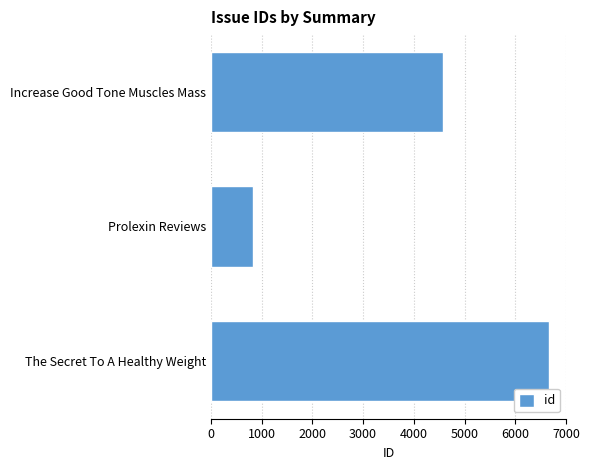

Reading top to bottom, list all the values displayed in this chart.

4580	836	6668